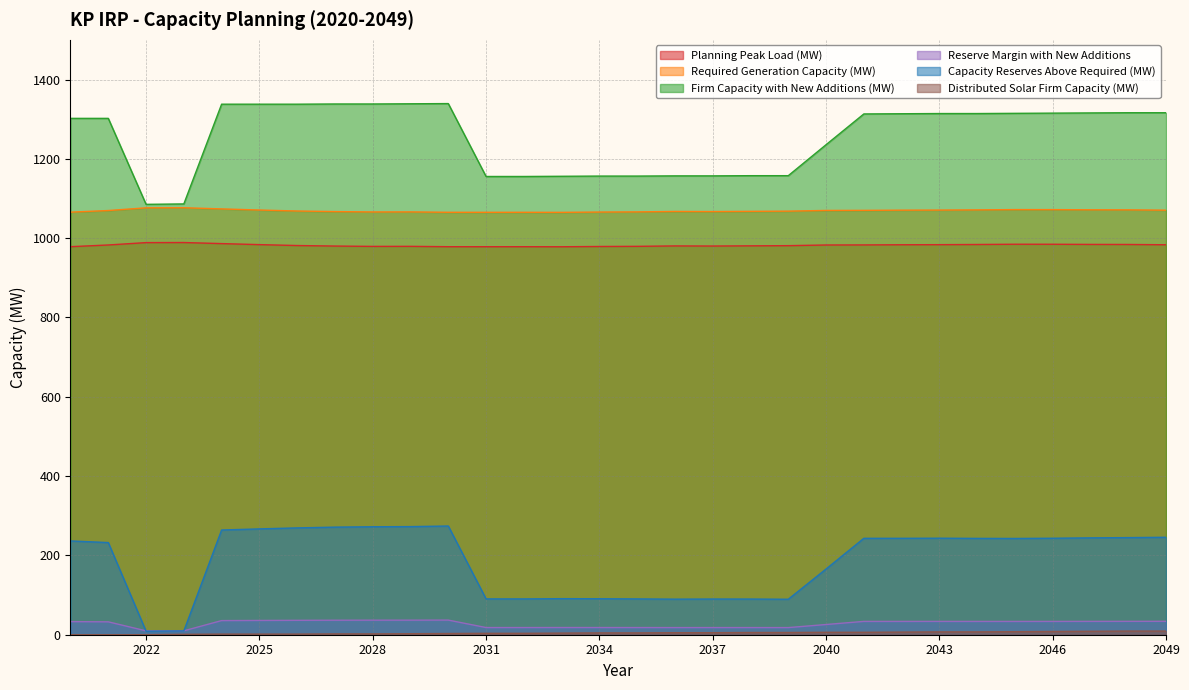

At which category does Reserve Margin with New Additions reach its first local peak?

2030